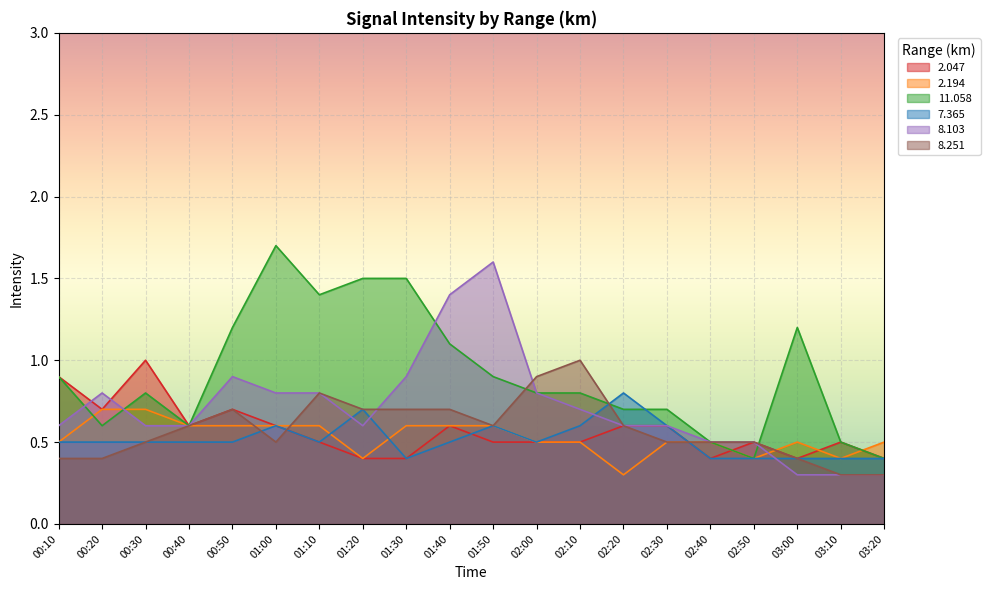

What is the sum of all 2.047 values?

11.3